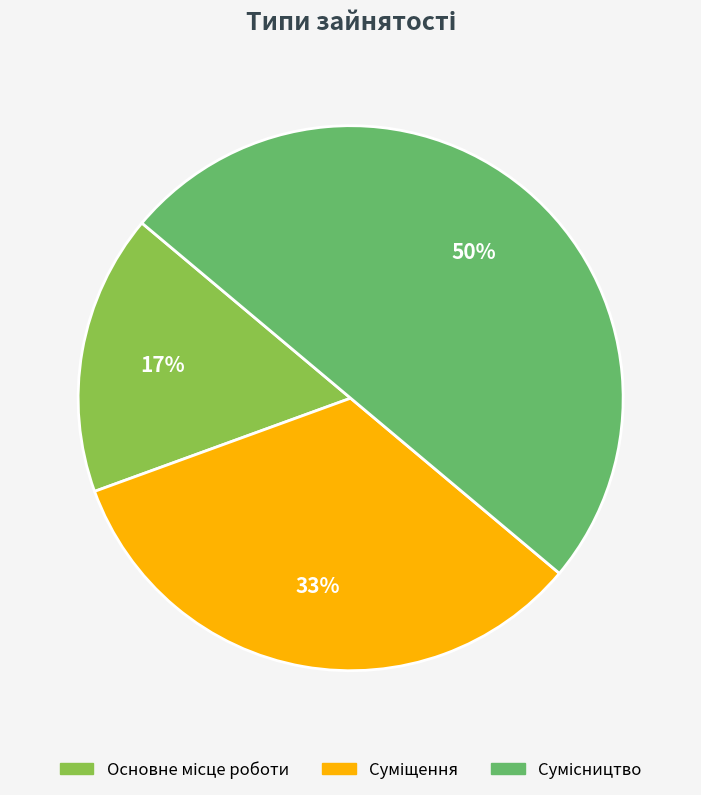

To the nearest percent, what is the average slice percentage?

33%